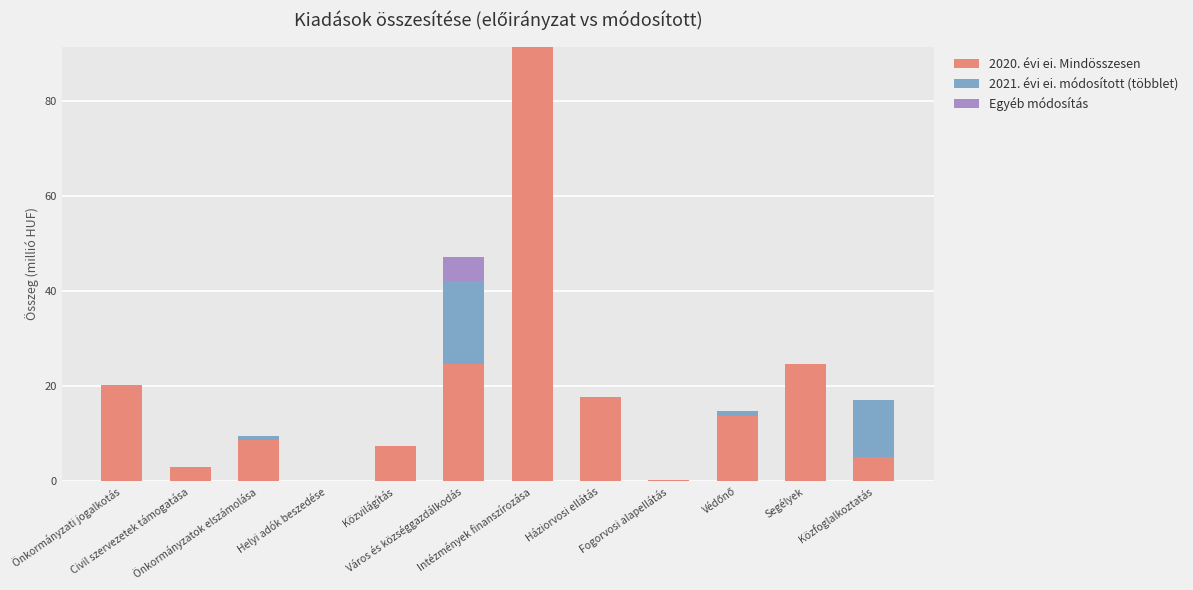

What is the sum of all 2020. évi ei. Mindösszesen values?

216.2